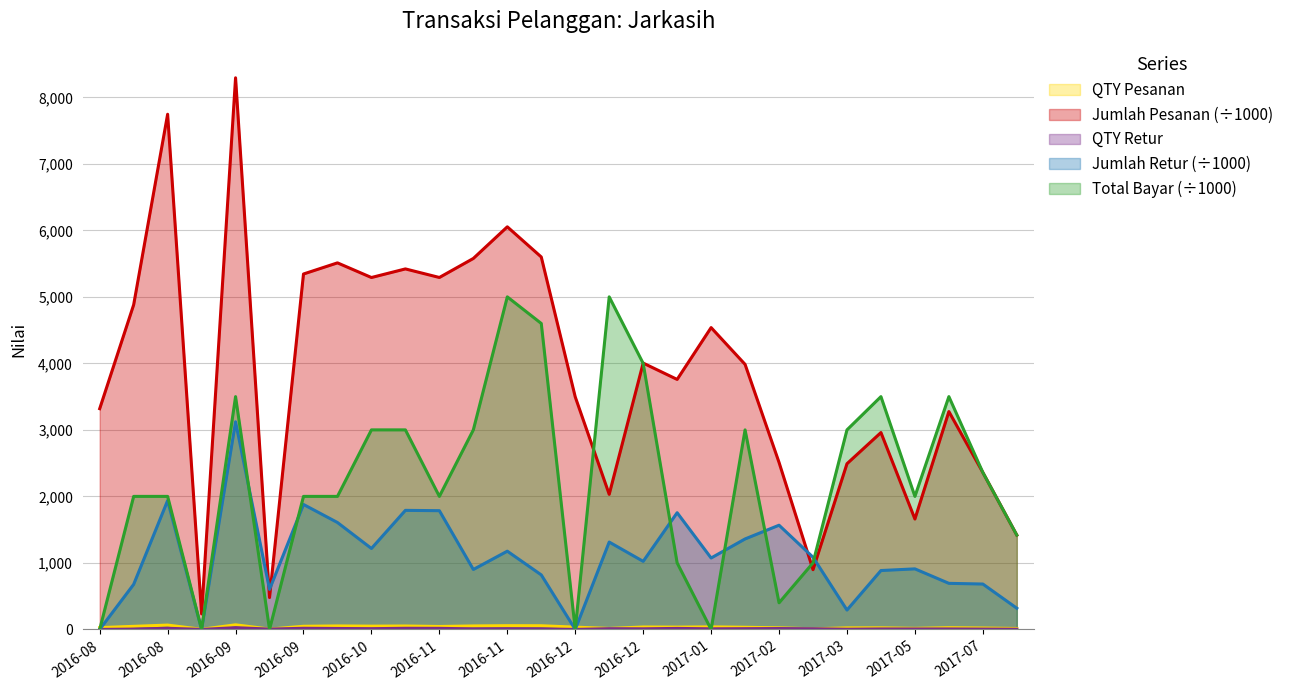

Does the chart have visible grid lines?

Yes